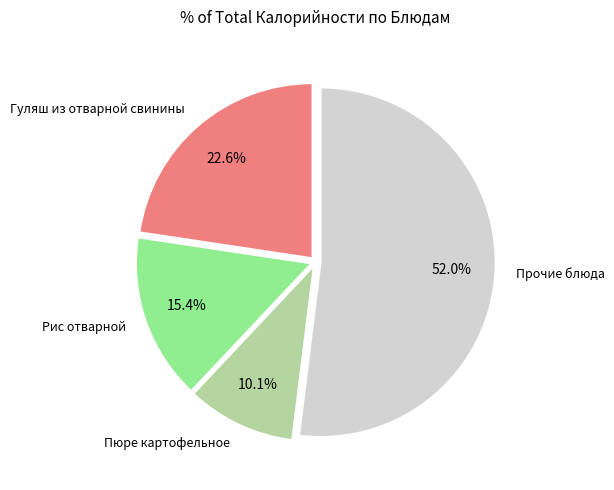

Does any single category account for the majority?

Yes